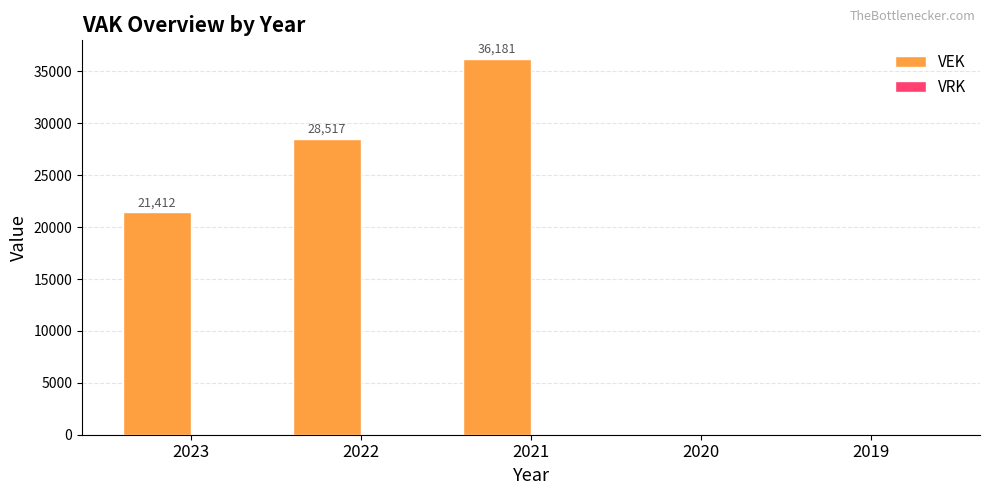

At which label is the value closest to 18090?

2023